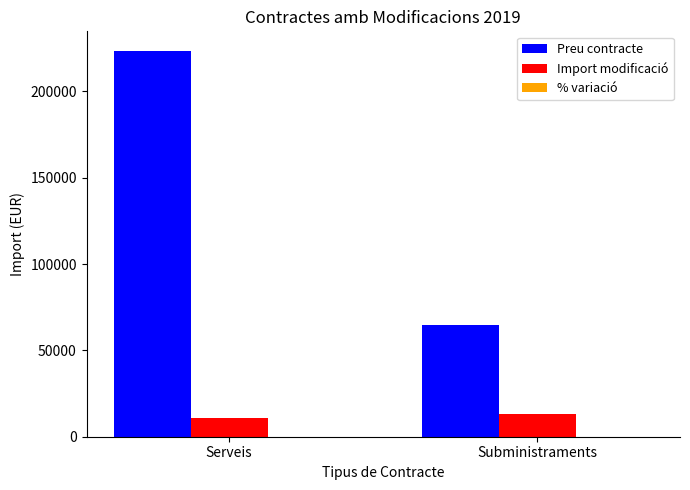

Where is Import modificació nearest to the value 11893?

Serveis